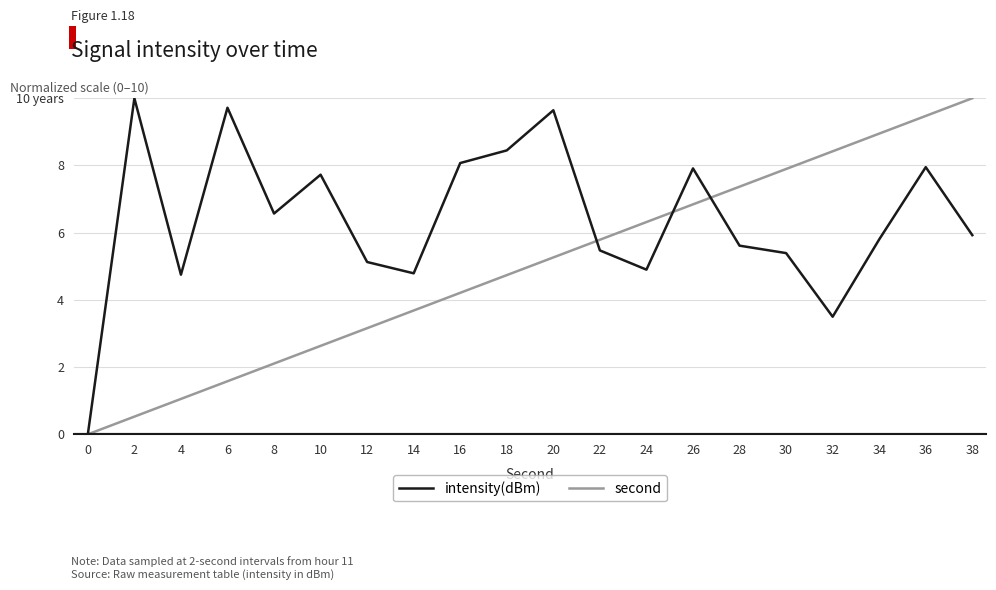

At how many categories does at least one series exceed 6?

15